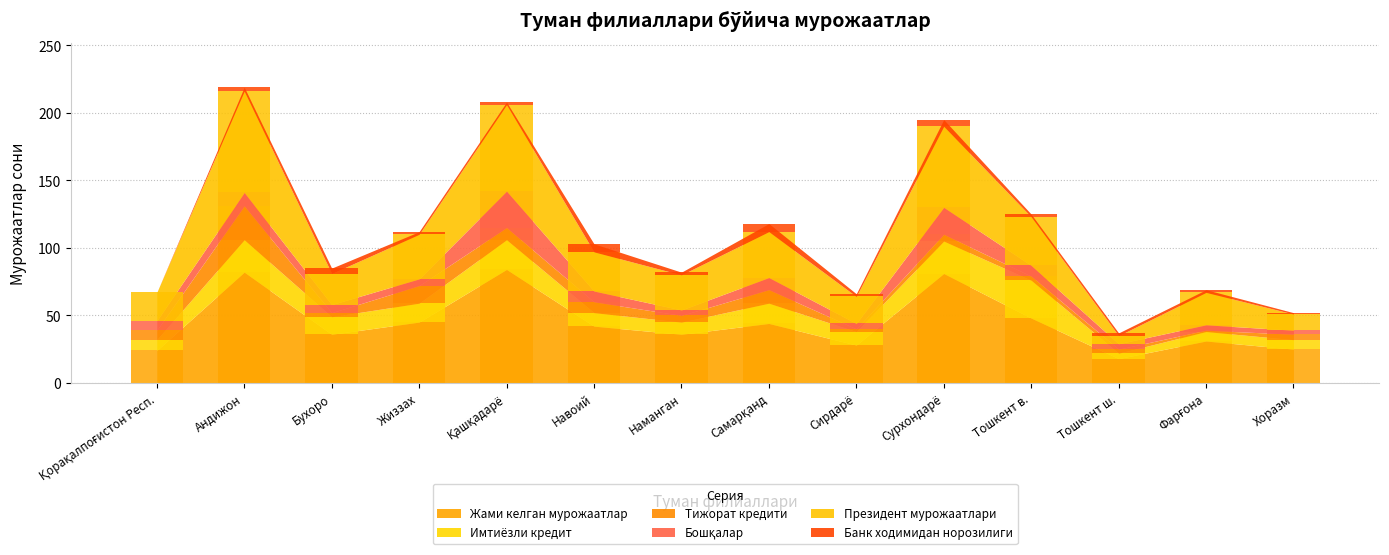

Which series has the largest range (max minus min)?

Президент мурожаатлари